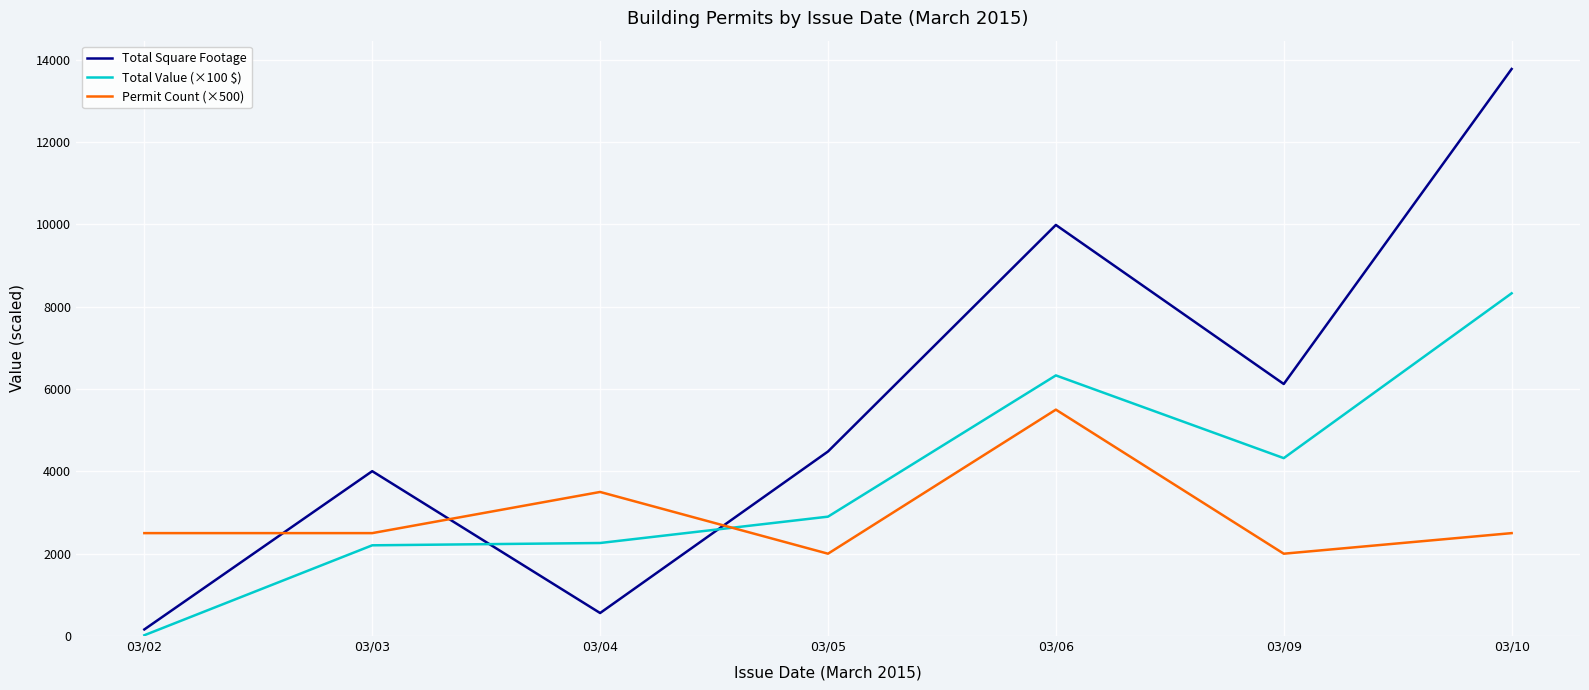

Between which two adjacent categories do Total Square Footage and Total Value (×100 $) first intersect?

03/03 and 03/04